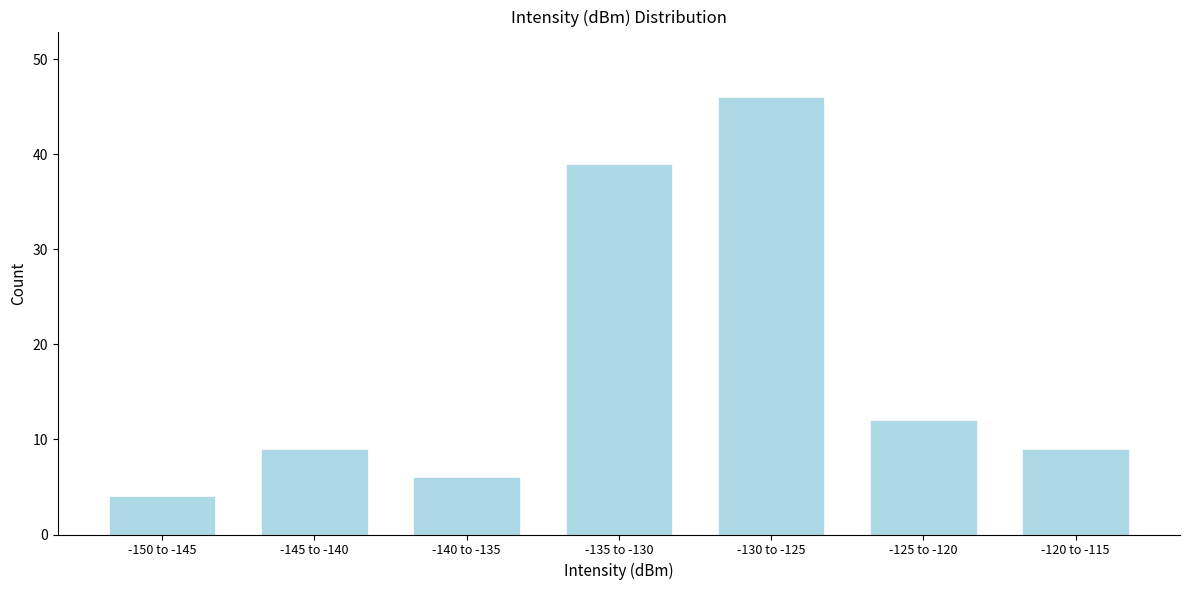

Reading left to right, transcribe all the data shown in this chart.

4	9	6	39	46	12	9